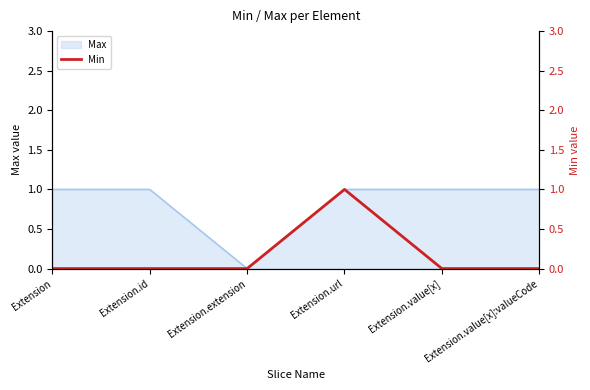

Which category has the lowest value across all series?

Extension